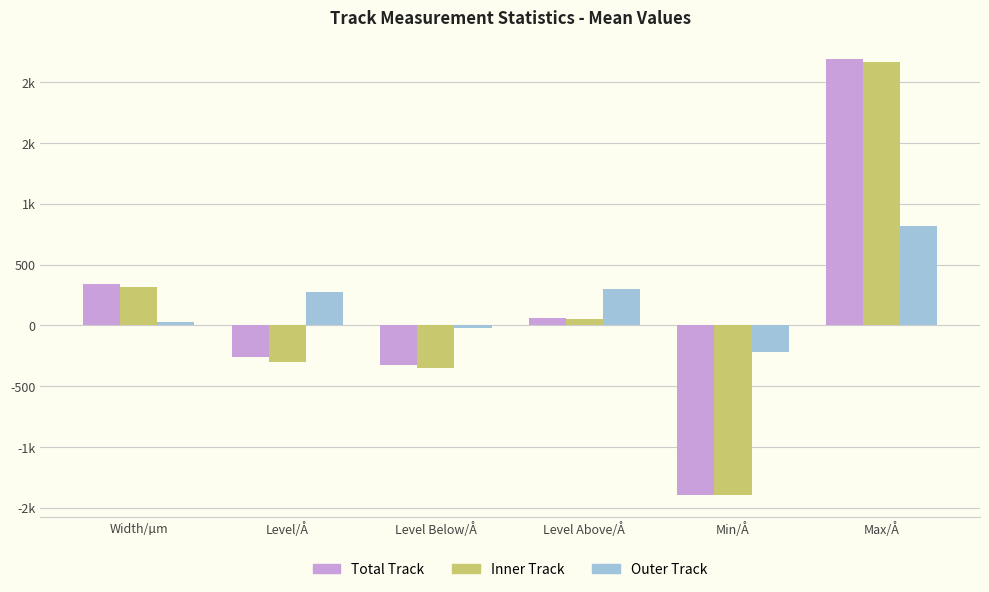

At which category is the sum across all series the highest?

Max/Å